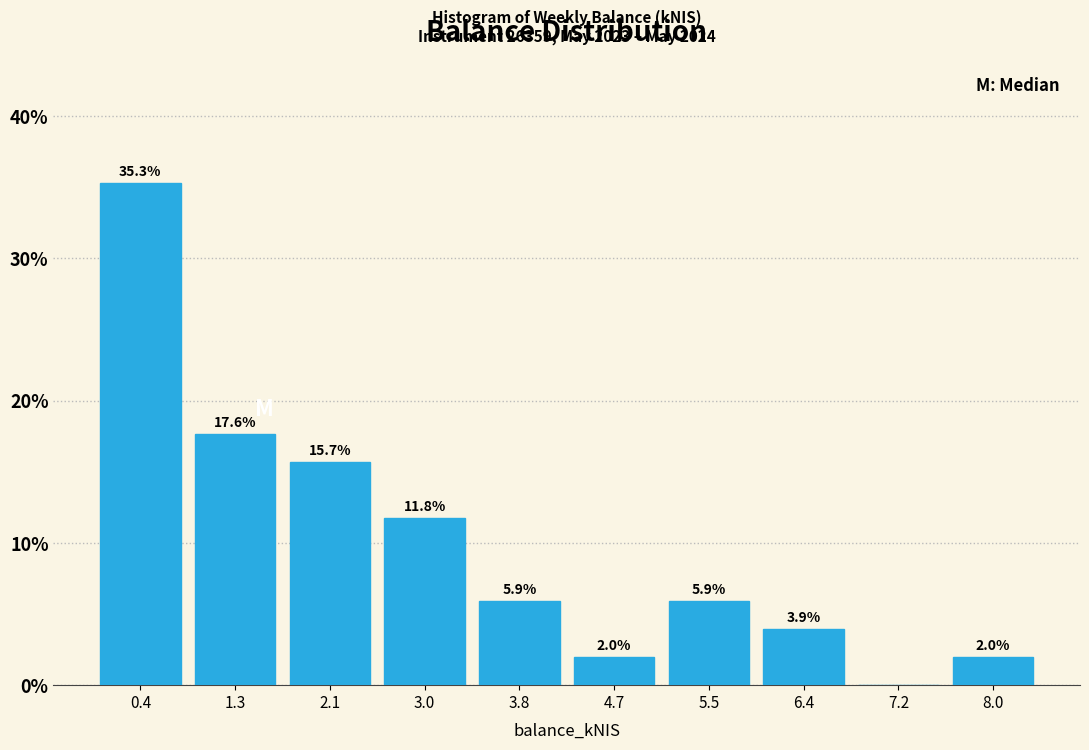

Over which range of the x-axis is the bar tallest?

0.0 to 0.8